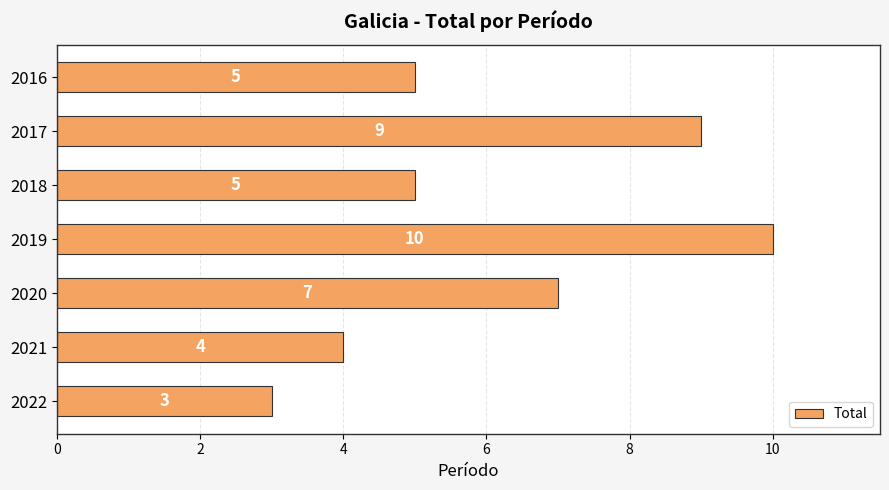

How many data points are less than 5?

2